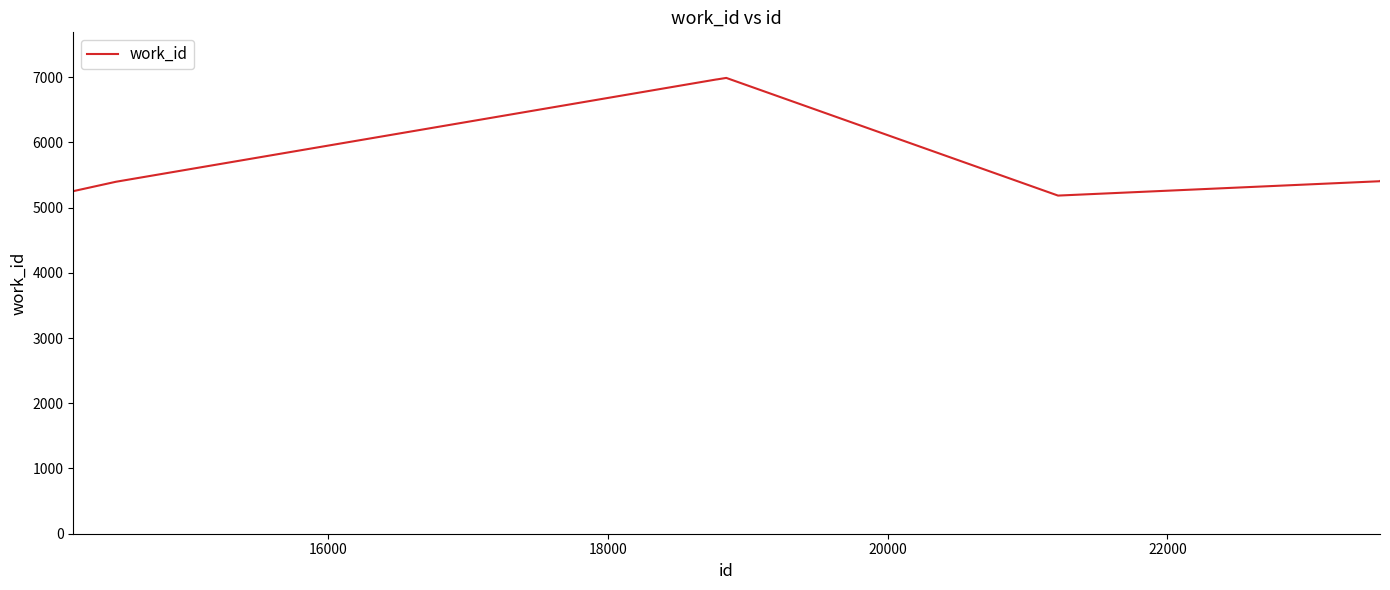

What is the greatest value displayed?

6988